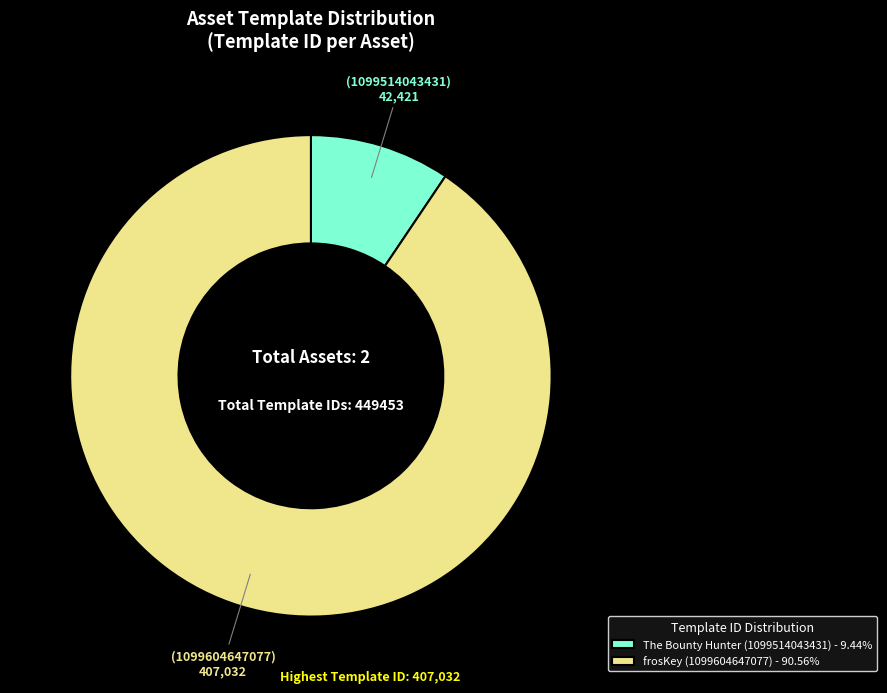

What is the ratio of the value at frosKey (1099604647077) - 90.56% to the value at The Bounty Hunter (1099514043431) - 9.44%?

9.6